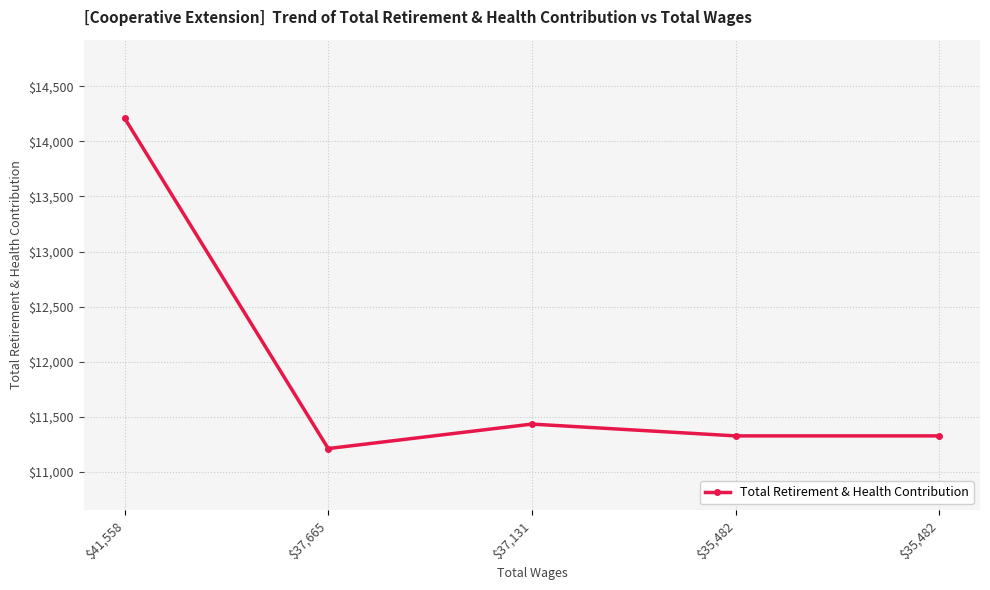

What is the minimum value shown in the chart?

11213